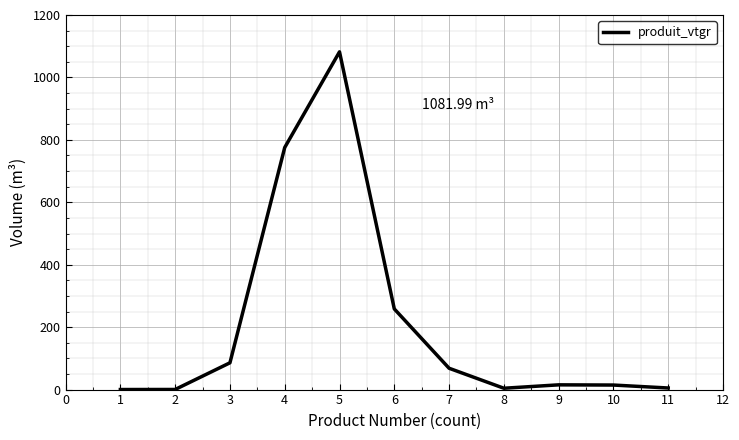

What is the approximate value at 2?

0.4